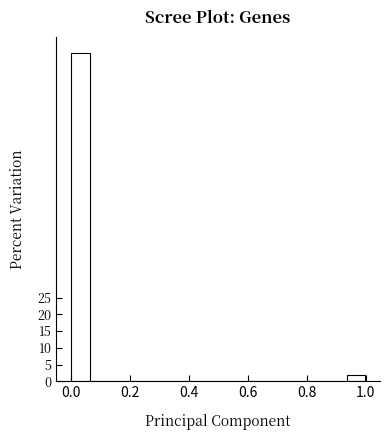

Around what value on the x-axis is the tallest bar? Give the approximate position of its centre, as read against the axis.

0.04